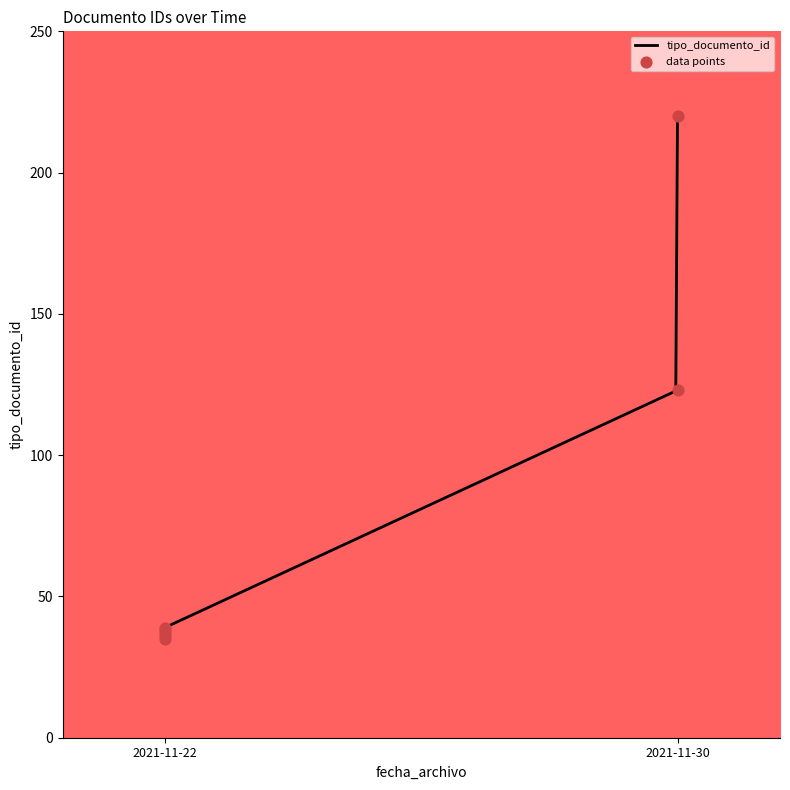

What is the change in value from 2021-11-22 to 2021-11-30?

+185